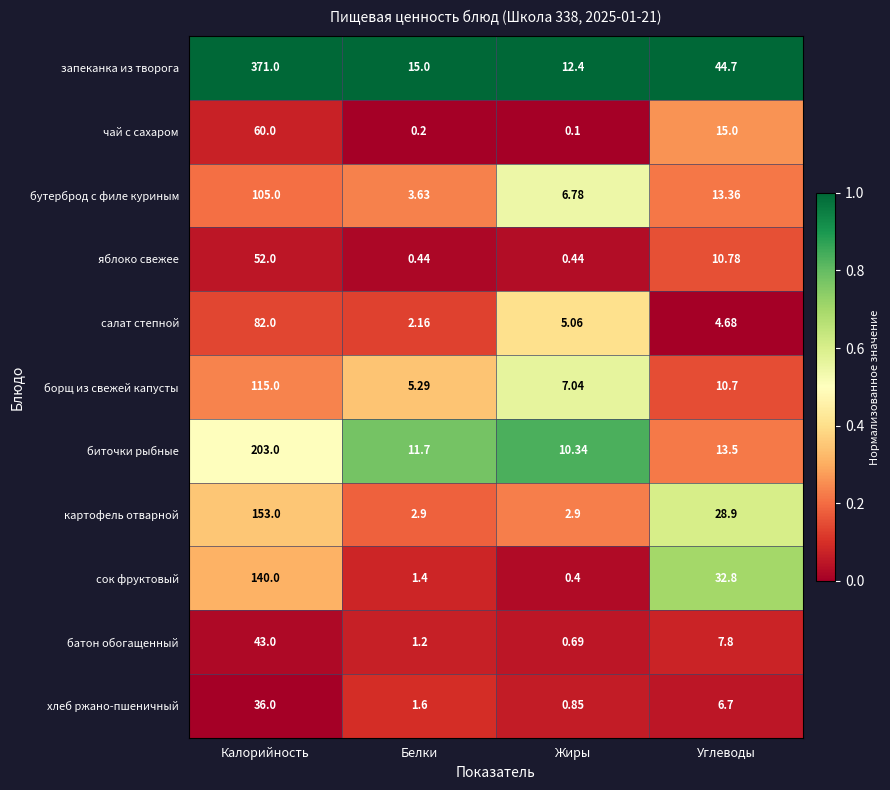

At which category is the sum across all series the highest?

Калорийность